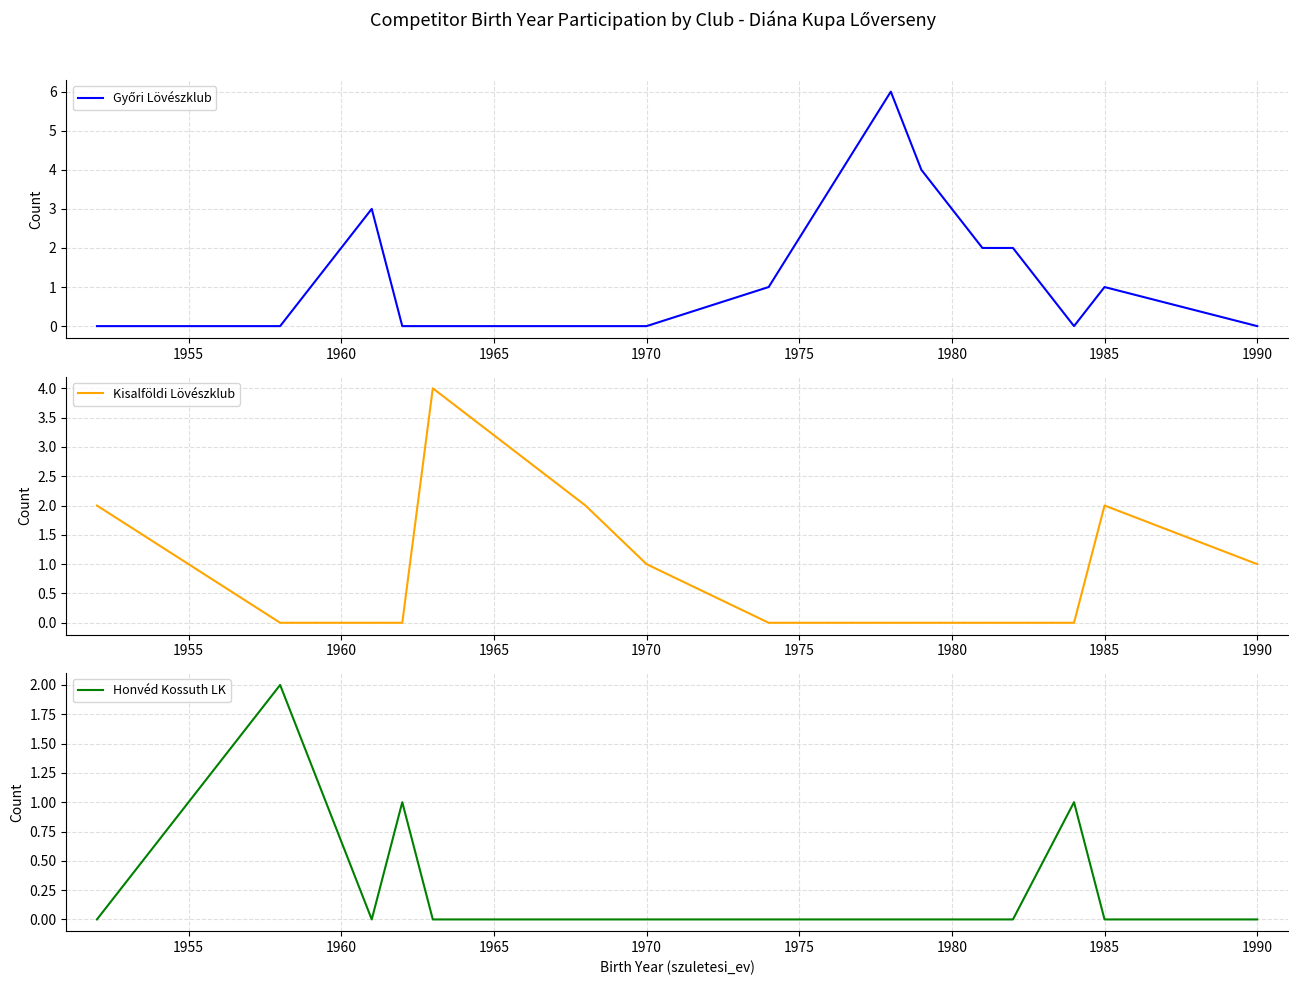

What are all the series names shown in the legend?

Győri Lövészklub, Kisalföldi Lövészklub, Honvéd Kossuth LK